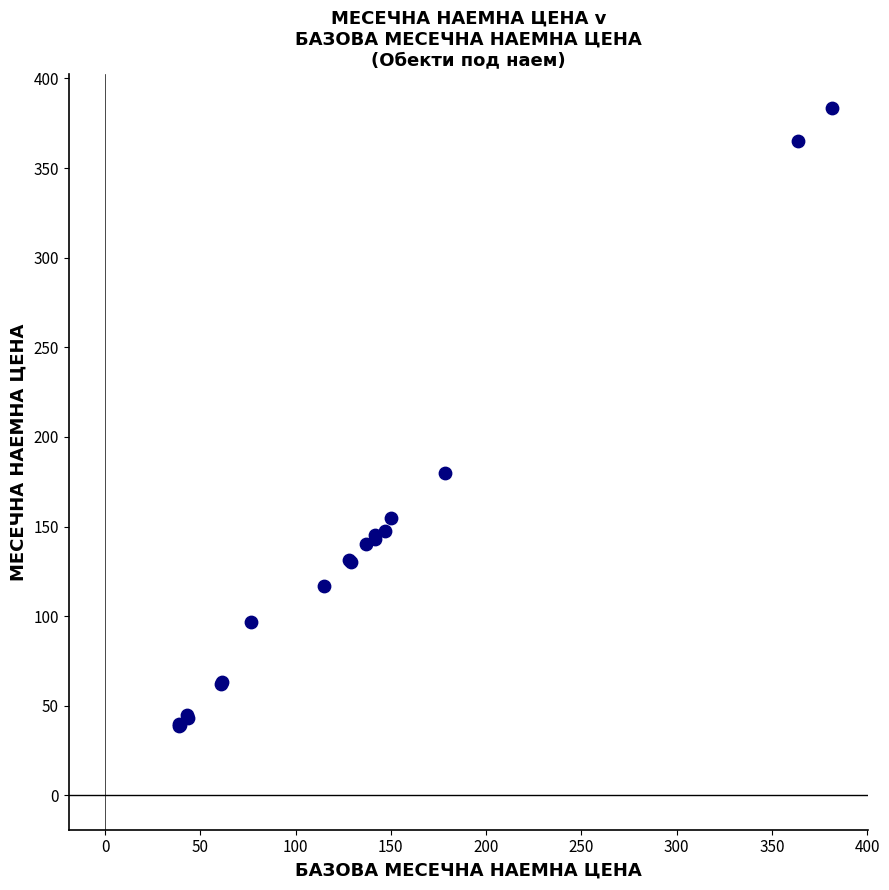

What Y value in the scatter plot is closest to 211?

180.0